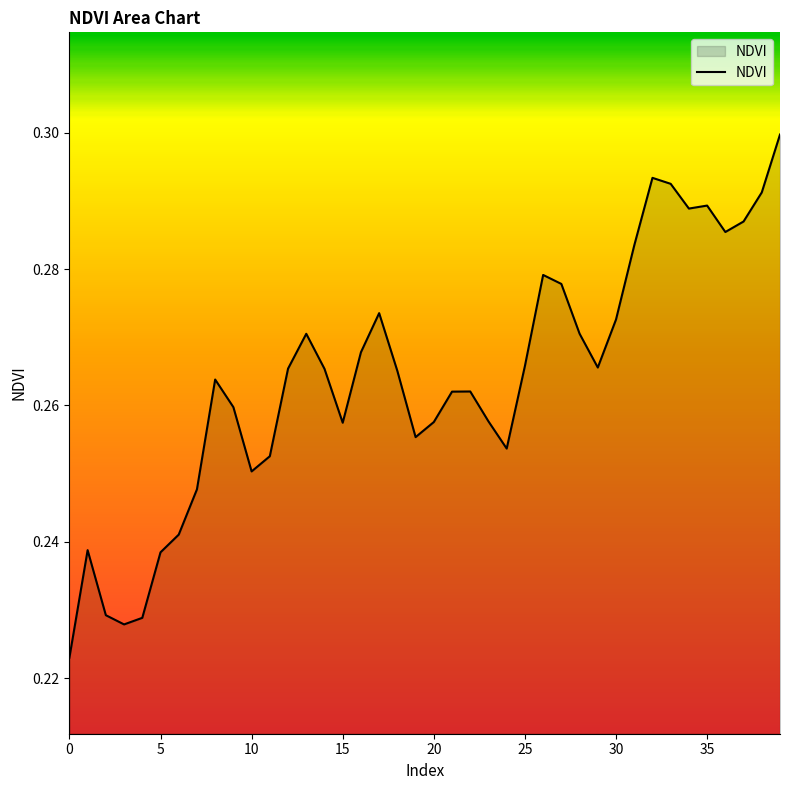

What is the value of the 32nd point from the left?

0.3